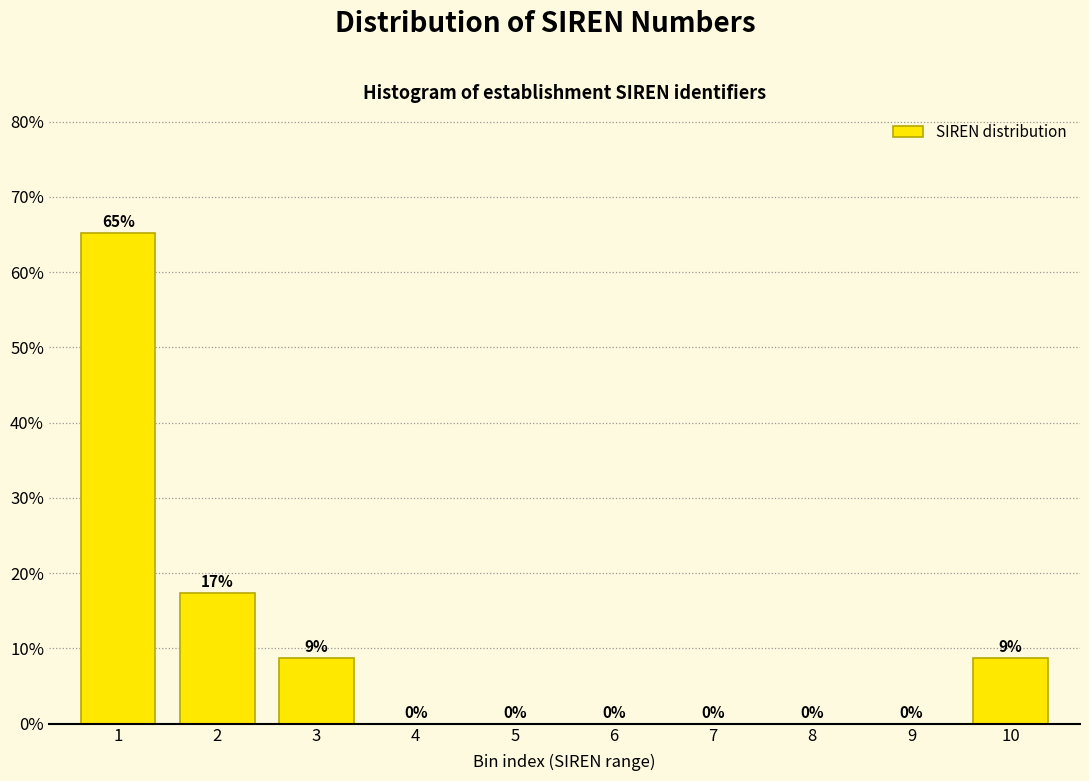

What value does the data have at 1?

65.2